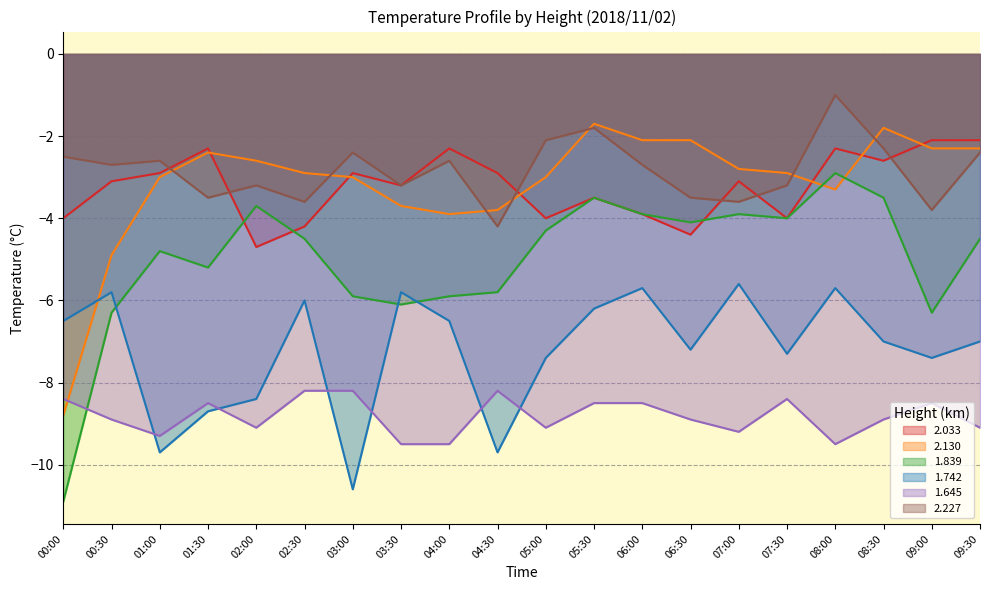

What are all the series names shown in the legend?

2.033, 2.130, 1.839, 1.742, 1.645, 2.227